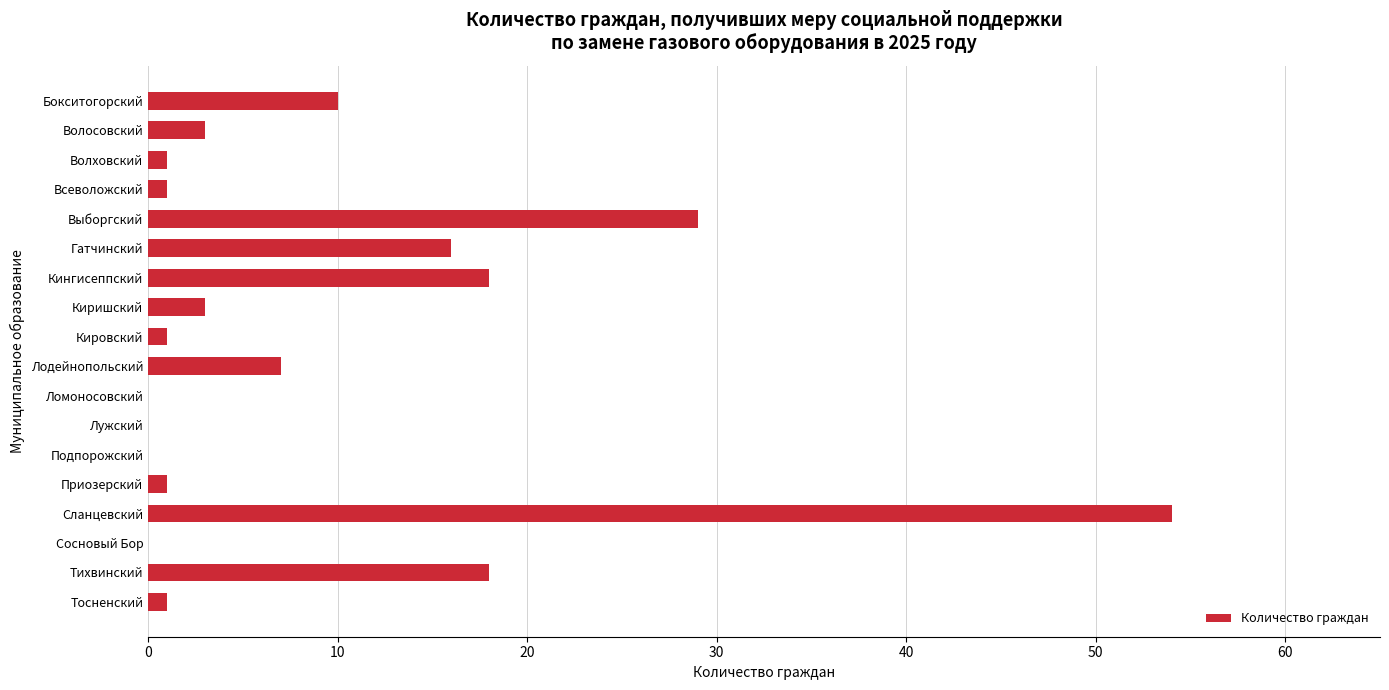

How many series are shown in this chart?

1